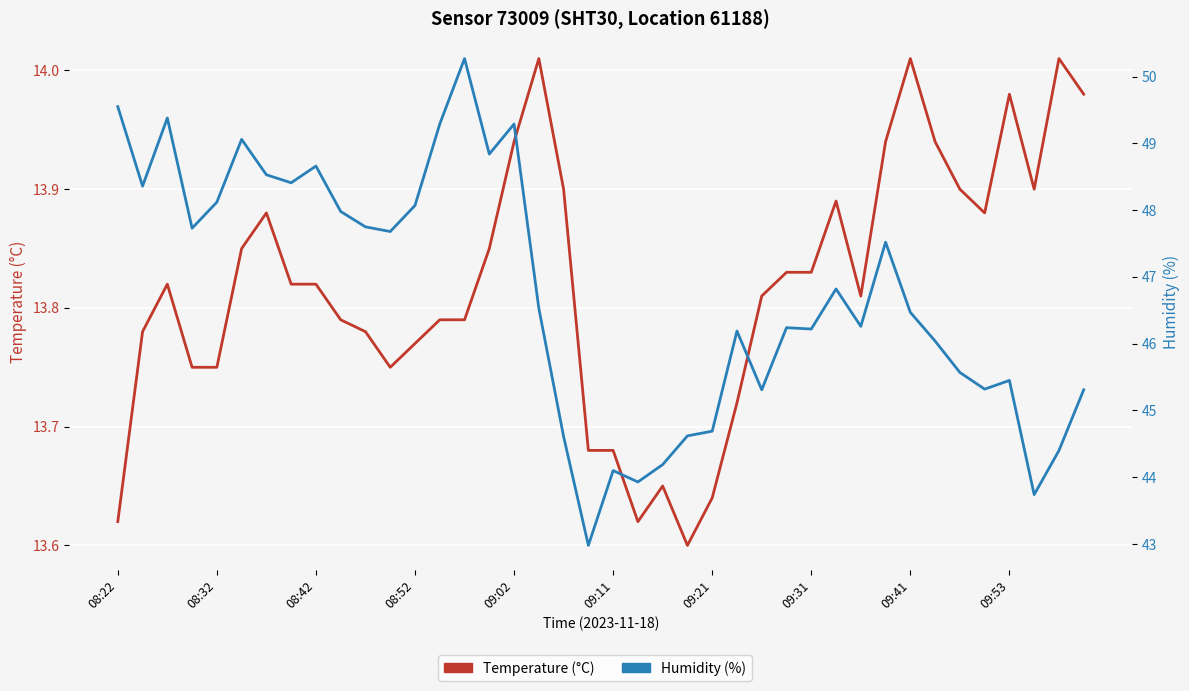

What position from the right is 08:22?

40